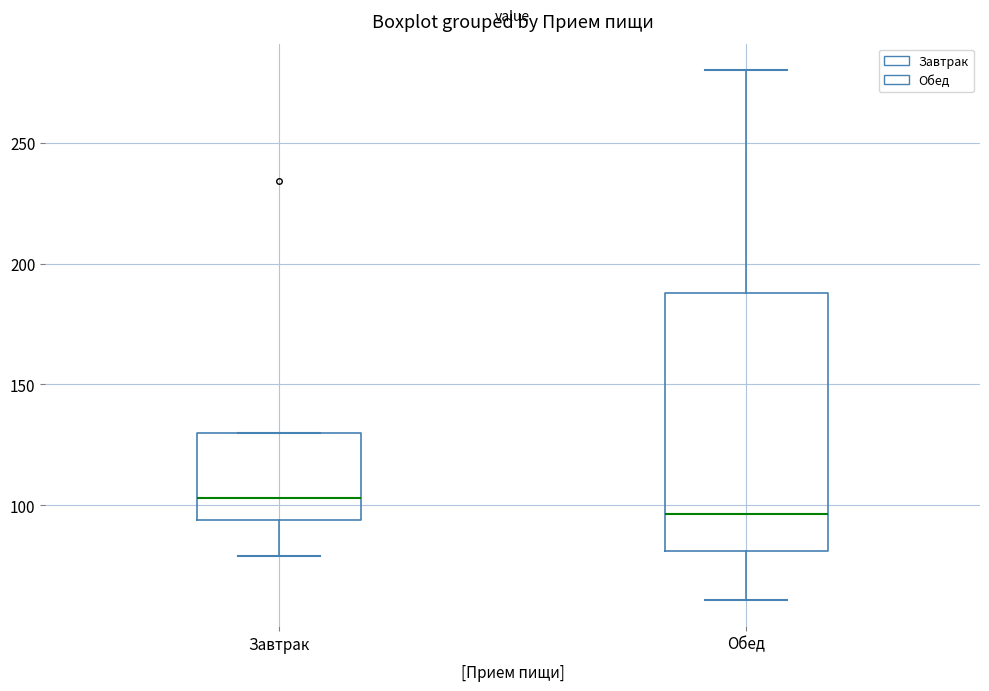

Which box has the lowest median line?

Обед